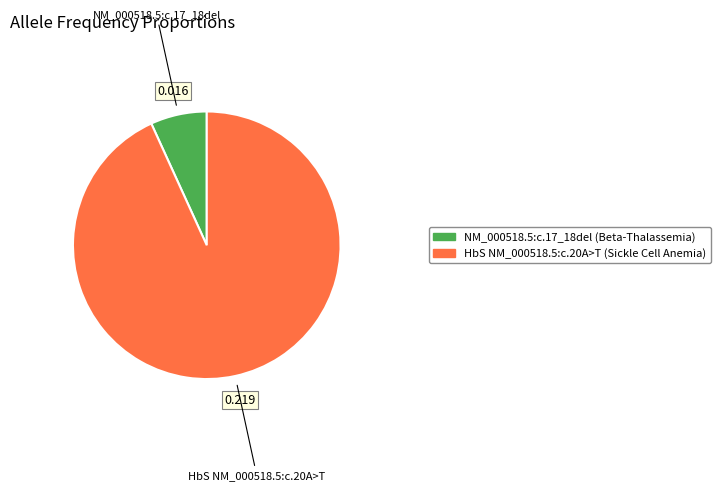

Is the sum of NM_000518.5:c.17_18del and HbS NM_000518.5:c.20A>T greater than half?

Yes